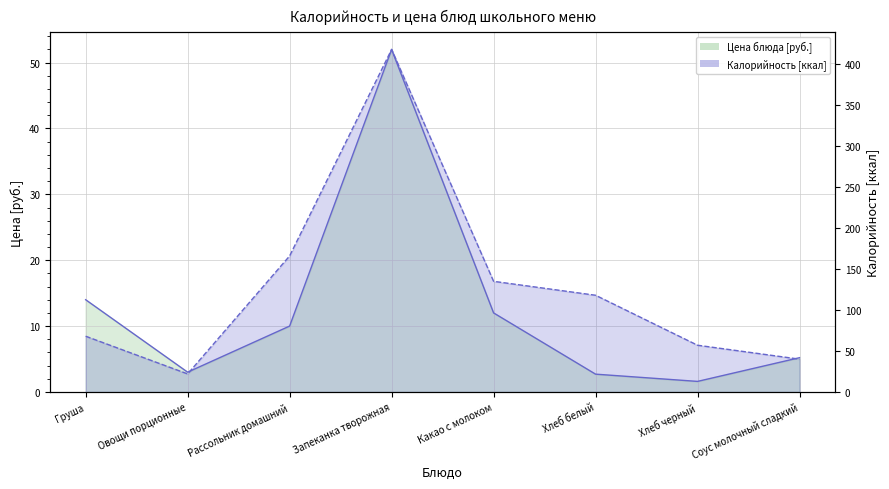

Does the chart have visible grid lines?

Yes